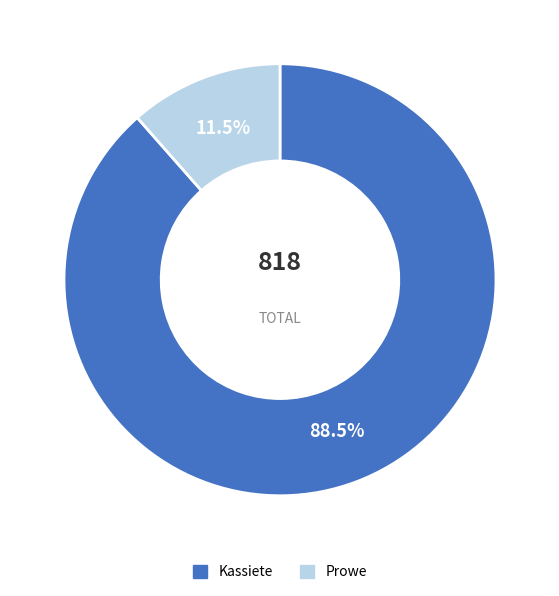

To the nearest percent, what is the difference between the Kassiete and Prowe slice percentages?

77%